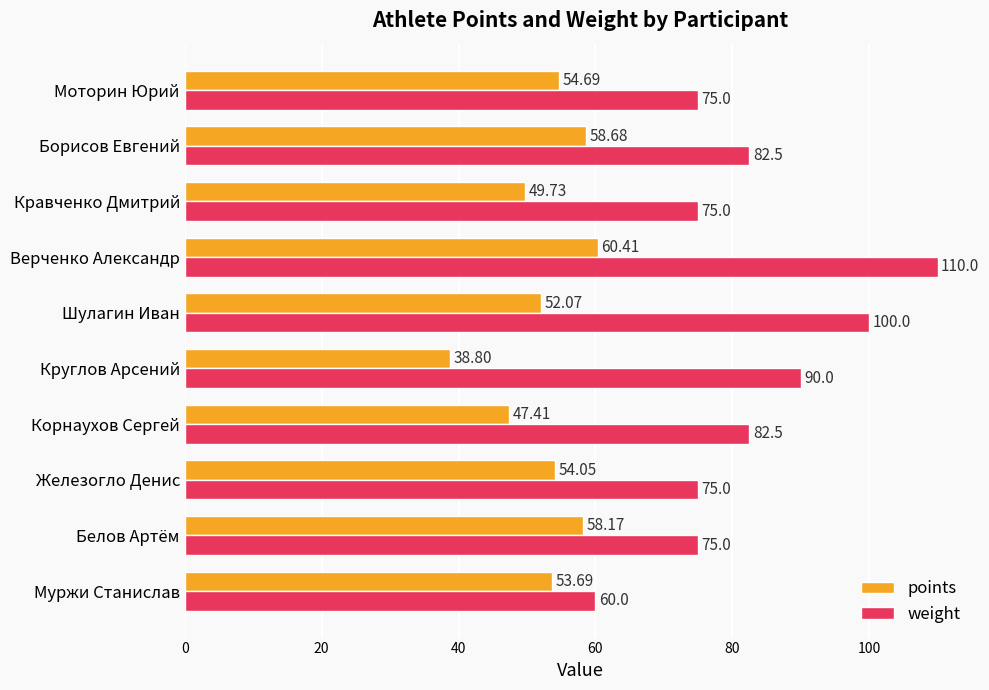

Which series changed the most between Круглов Арсений and Кравченко Дмитрий?

weight